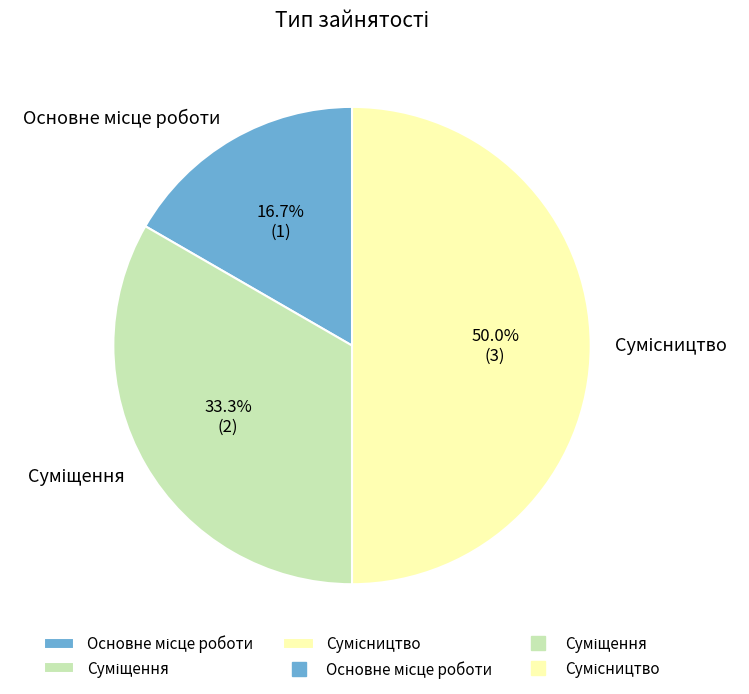

What percentage is the Основне місце роботи slice, to the nearest percent?

17%